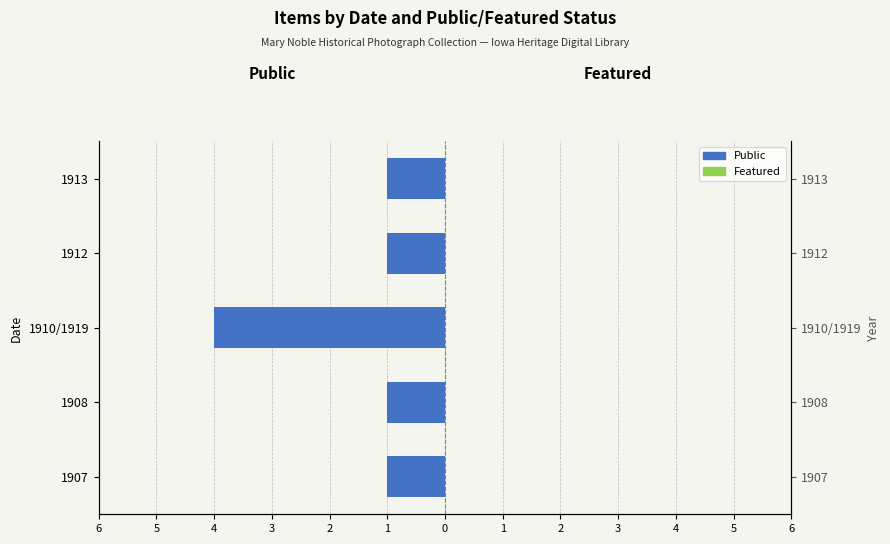

How many categories are shown in the chart?

5